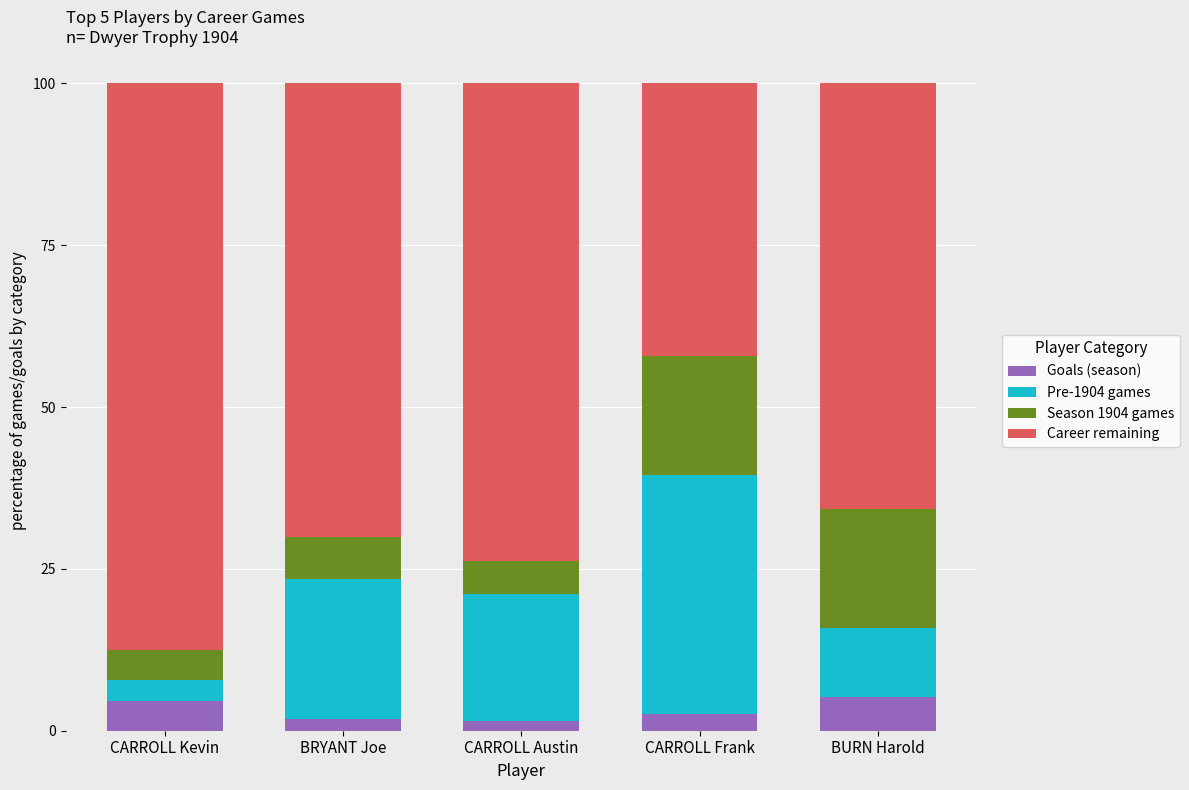

Read the Goals (season) value at CARROLL Kevin.

4.6